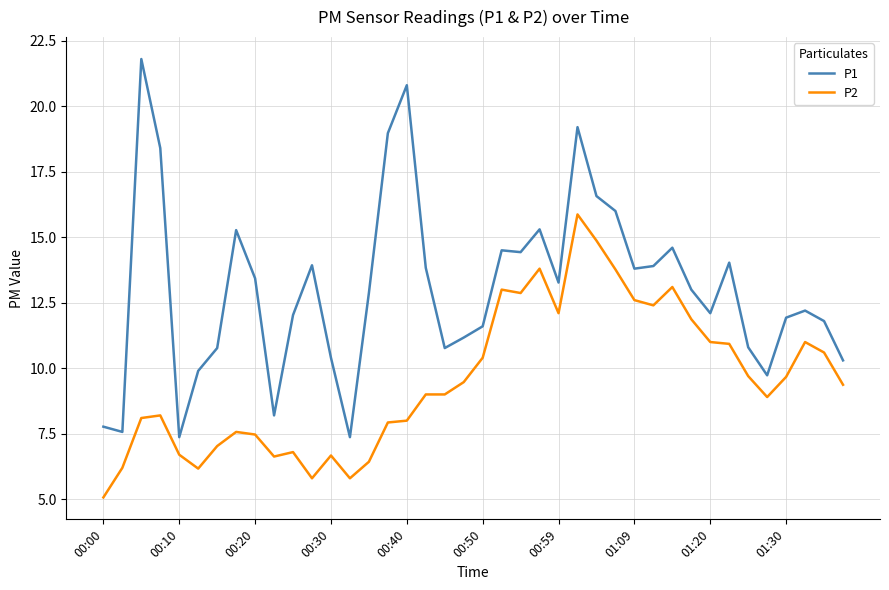

True or false: P1 and P2 cross at least once.

False